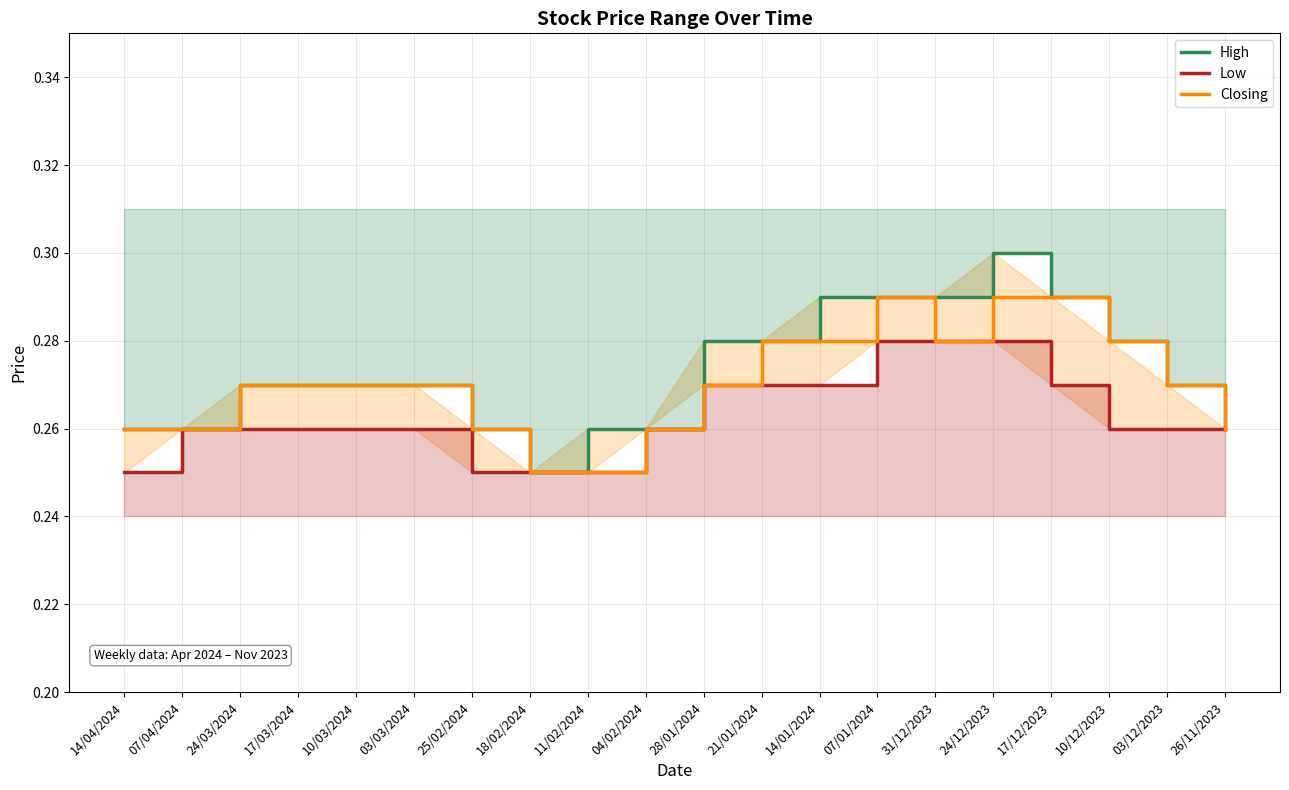

Which series has the largest total across all categories?

High